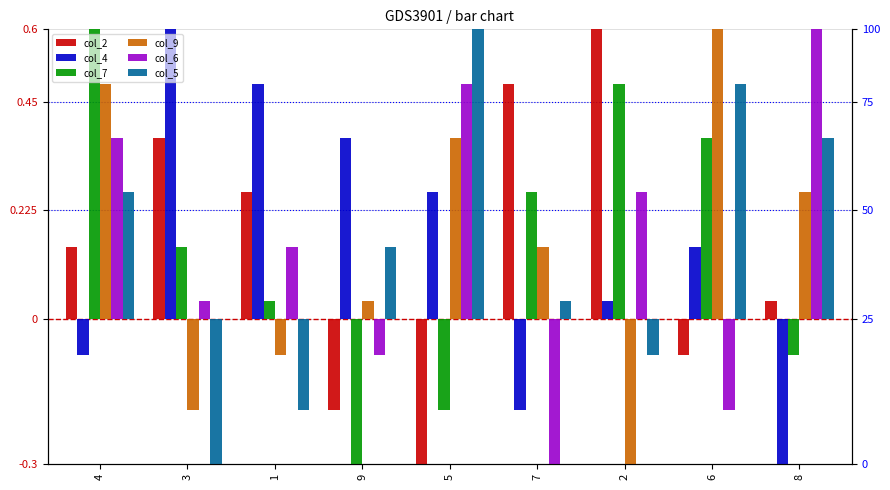

Where does the col_4 series first go above 0?

3